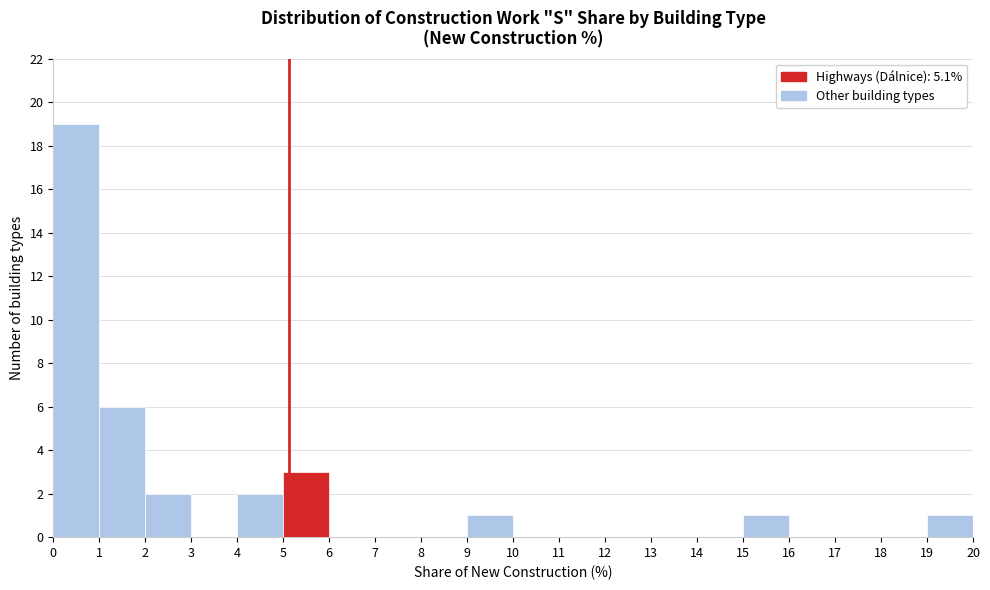

Reading left to right, list every bar in this chart as the range it spans on the x-axis followed by its height. The values are not printed on the chart, so give them approximately, as read against the axis.

0 to 1: 19
1 to 2: 6
2 to 3: 2
3 to 4: 0
4 to 5: 2
5 to 6: 3
6 to 7: 0
7 to 8: 0
8 to 9: 0
9 to 10: 1
10 to 11: 0
11 to 12: 0
12 to 13: 0
13 to 14: 0
14 to 15: 0
15 to 16: 1
16 to 17: 0
17 to 18: 0
18 to 19: 0
19 to 20: 1